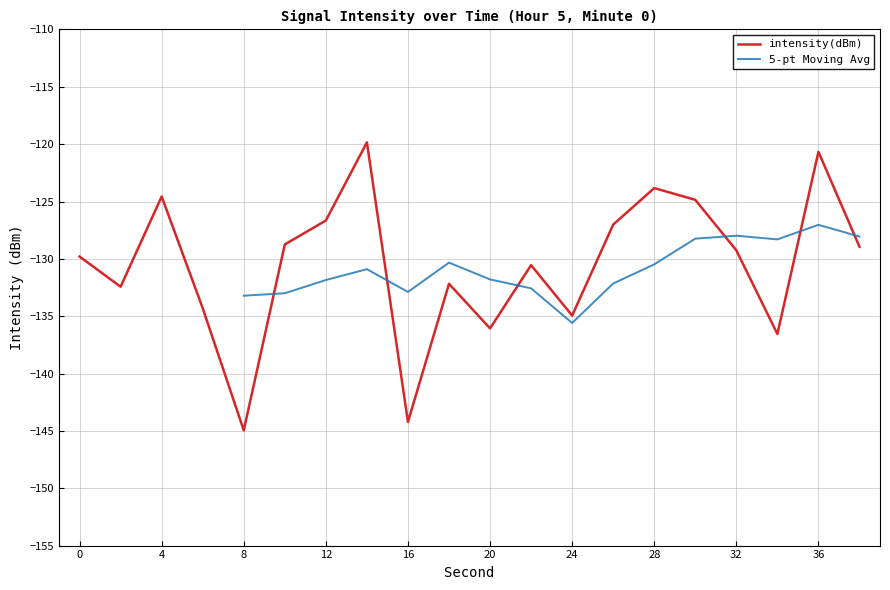

The chart shows a value of -217.9 at 24. True or false?

False